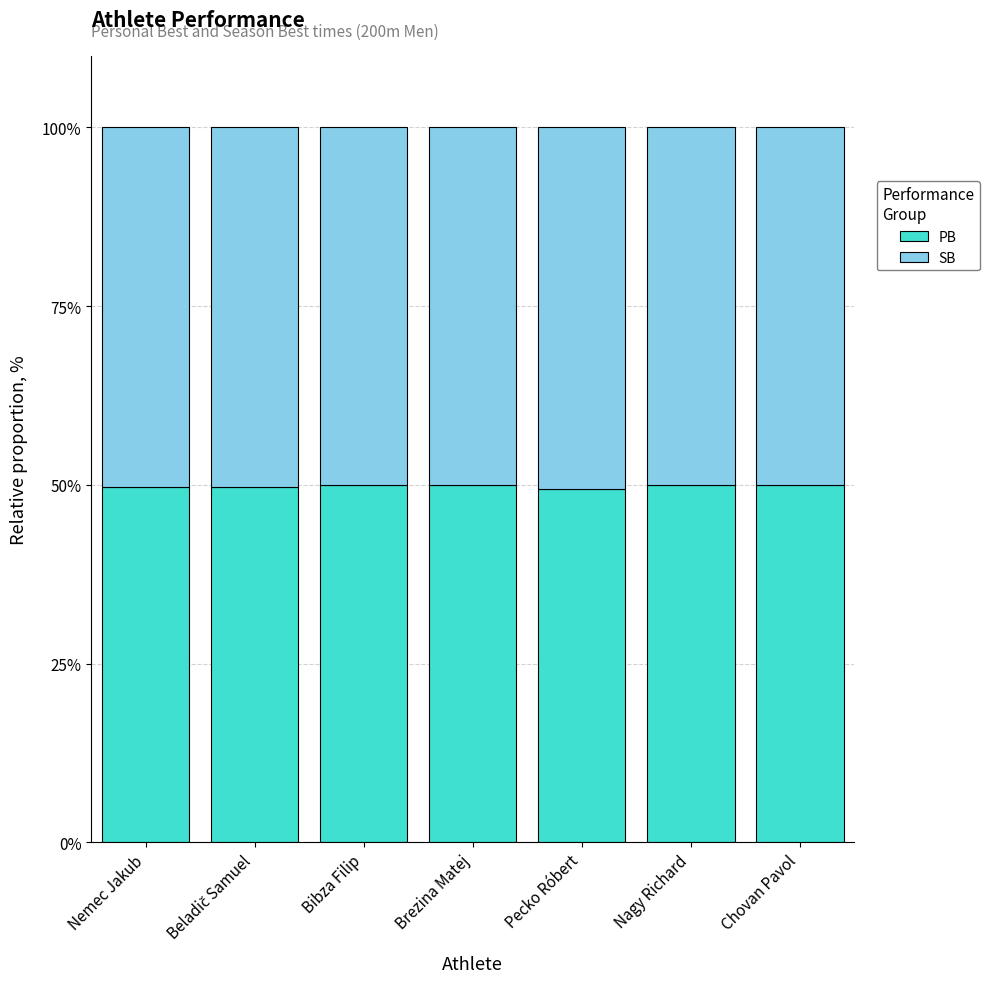

Are the bars grouped side by side (vs. stacked)?

No